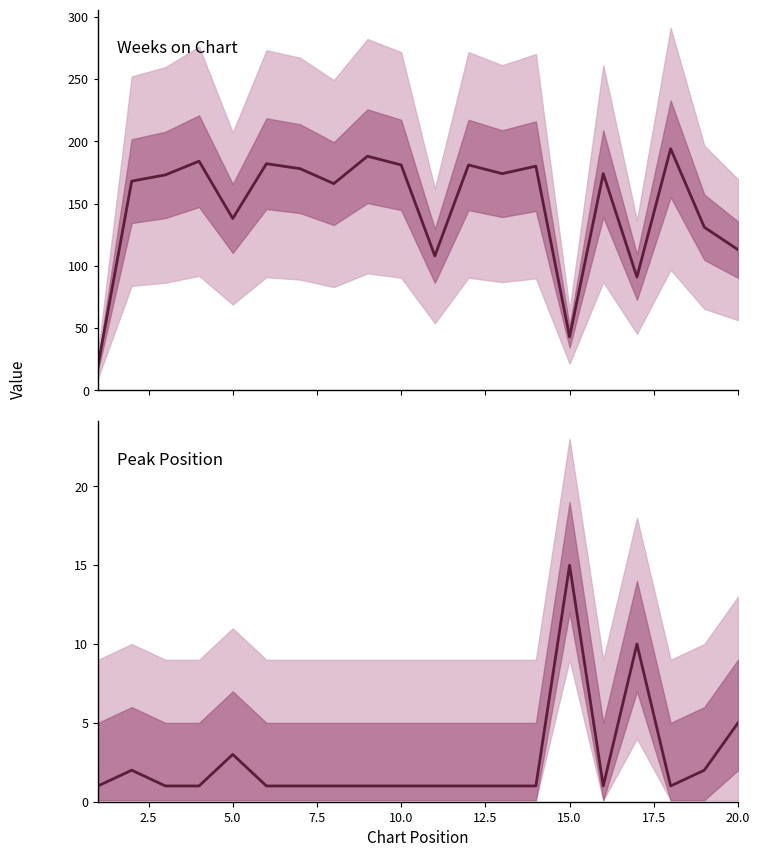

List the series in order of their peak value, highest first.

Weeks on Chart, Peak Position